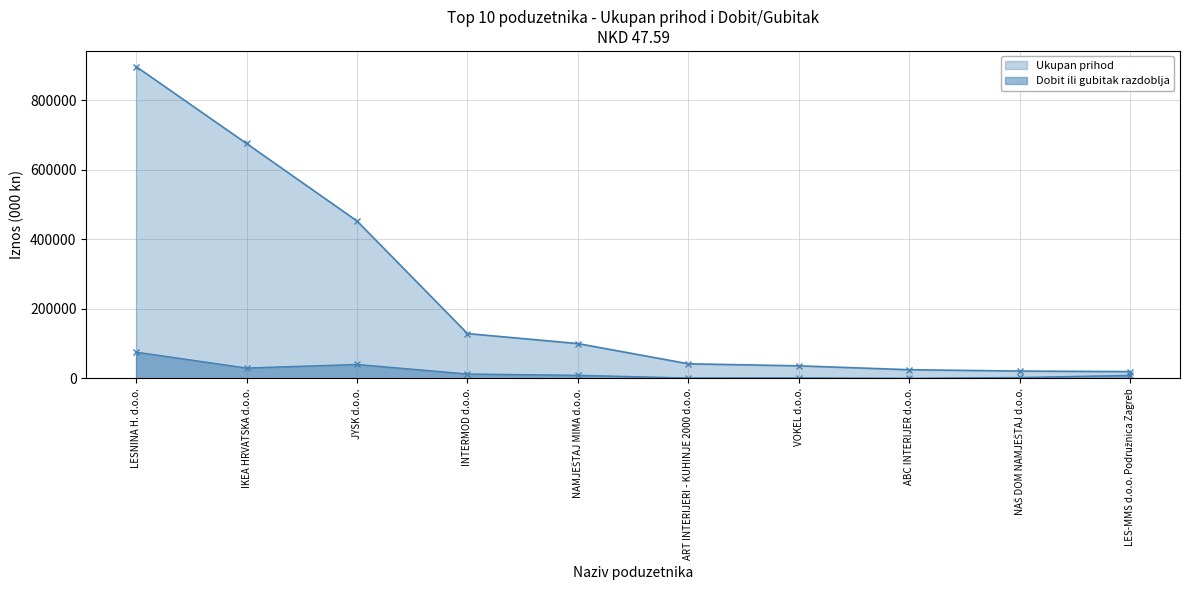

What is the average value of the Ukupan prihod series?

240141.4